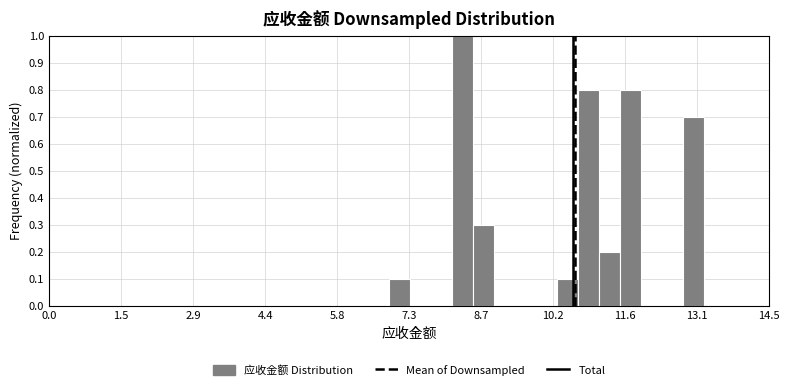

Around what value on the x-axis is the tallest bar? Give the approximate position of its centre, as read against the axis.

8.4